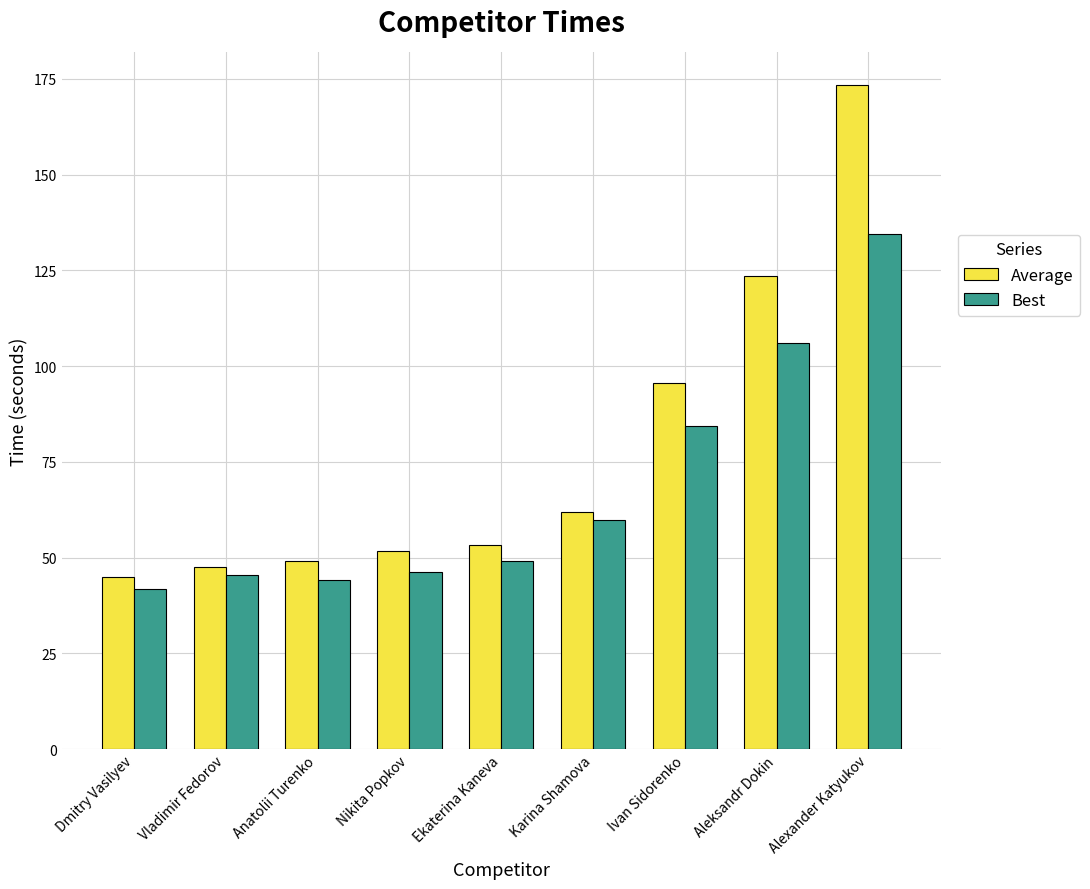

Are the bars horizontal?

No